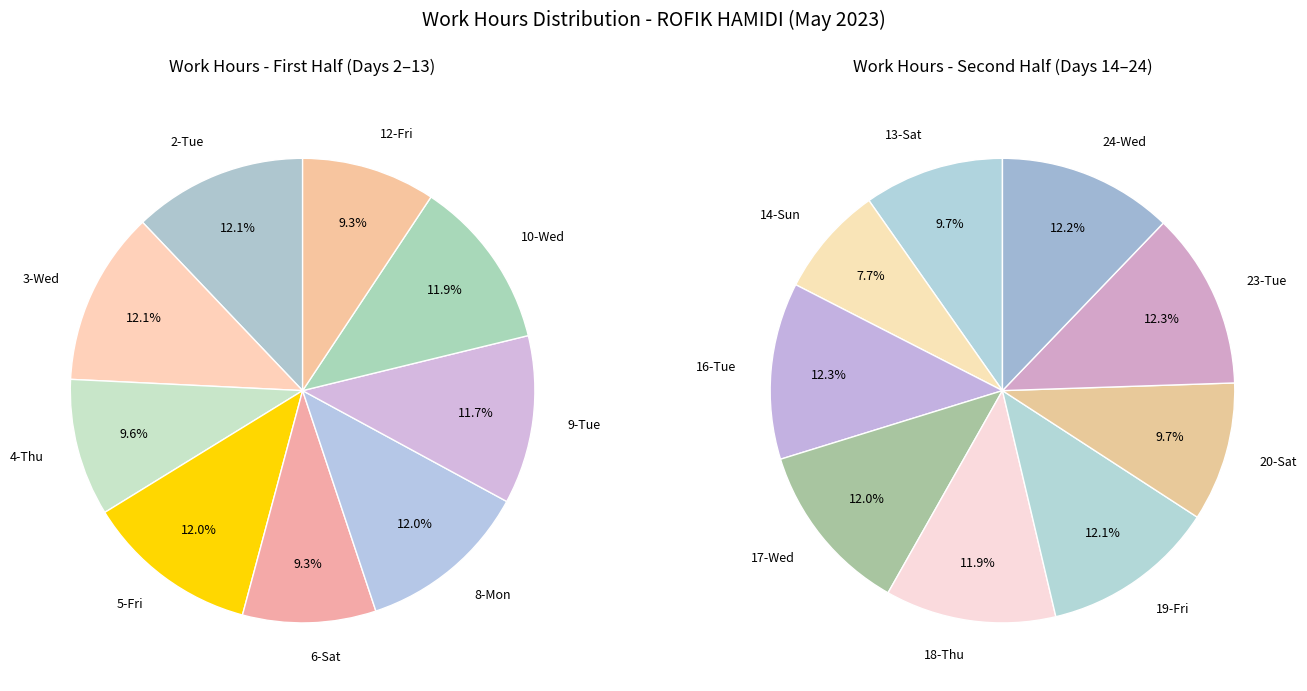

How many slices are in this pie chart?

18